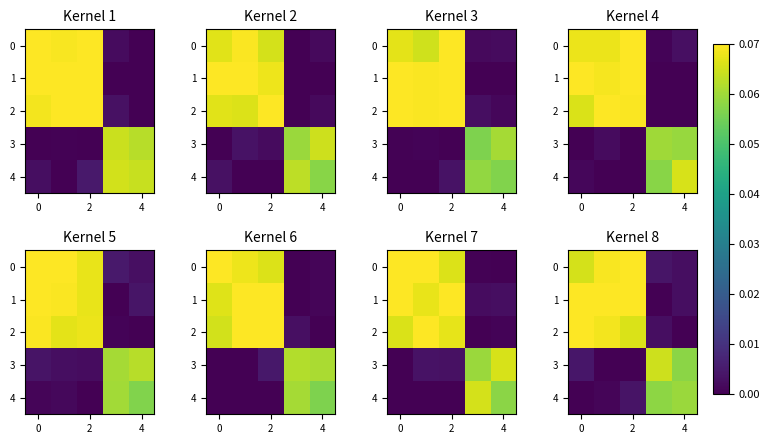

At which label does 0 reach its peak?

2